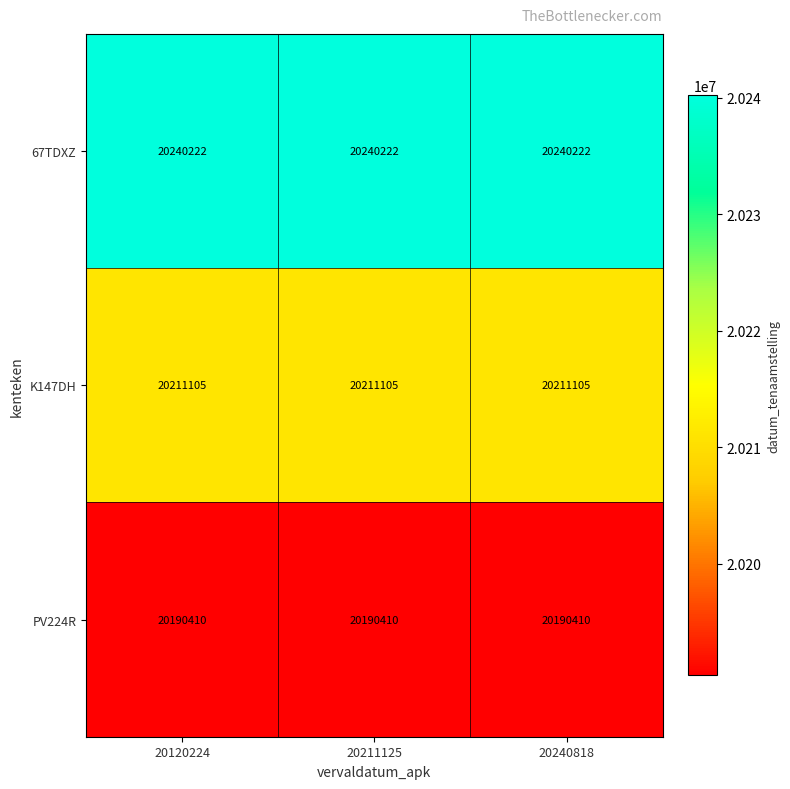

What is the spread (max minus min) of values at 20211125?

49812